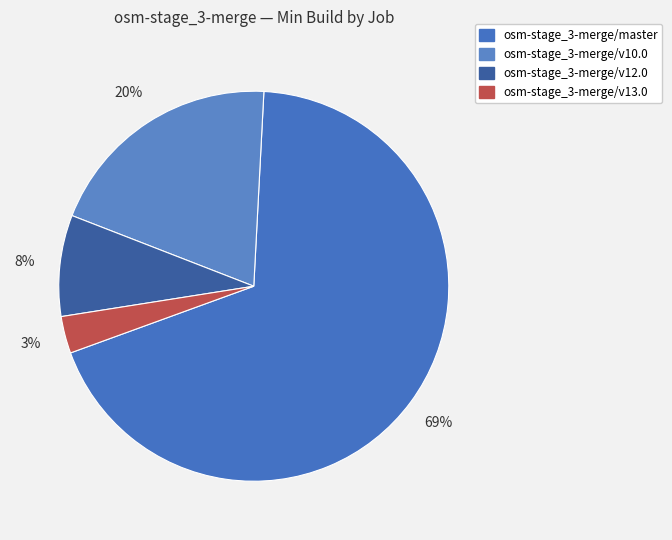

Which slice represents more than half of the pie?

osm-stage_3-merge/master